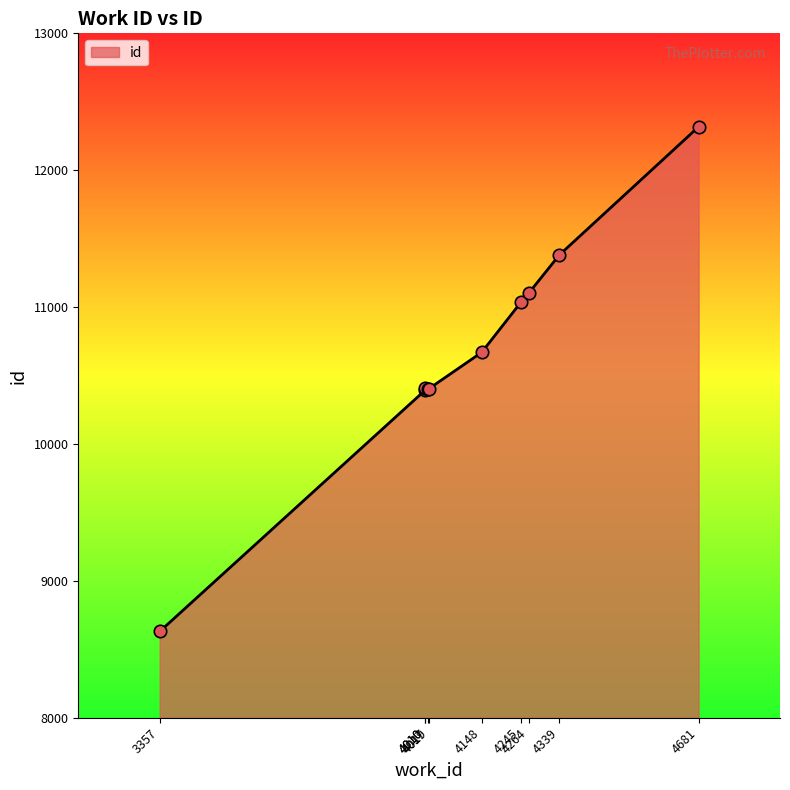

Which has a higher value, 4017 or 4264?

4264